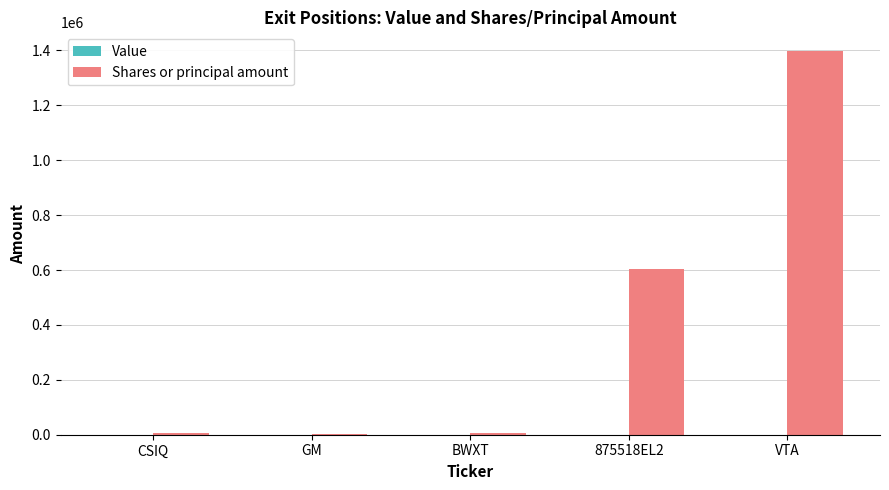

Count the number of categories in the chart.

5